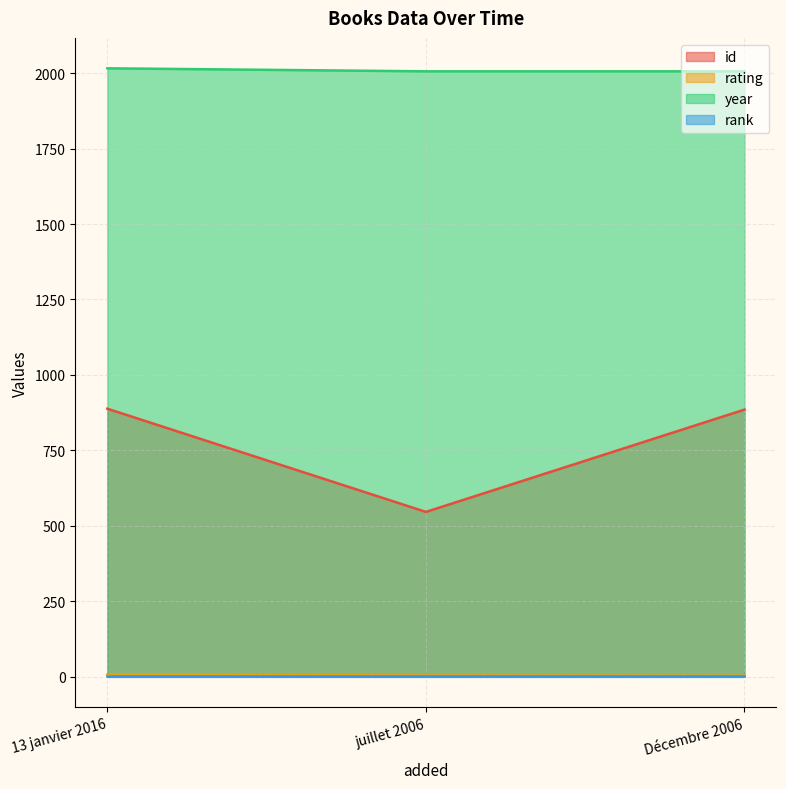

Rank the categories by rating value from lowest to highest.

Décembre 2006, juillet 2006, 13 janvier 2016